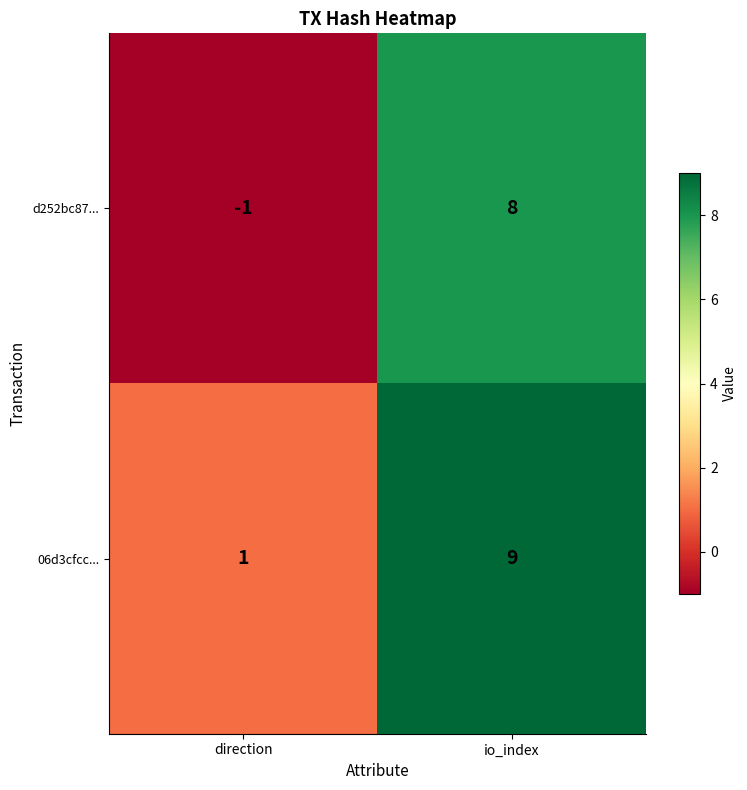

What is the difference between the maximum and minimum values in the d252bc87... series?

9